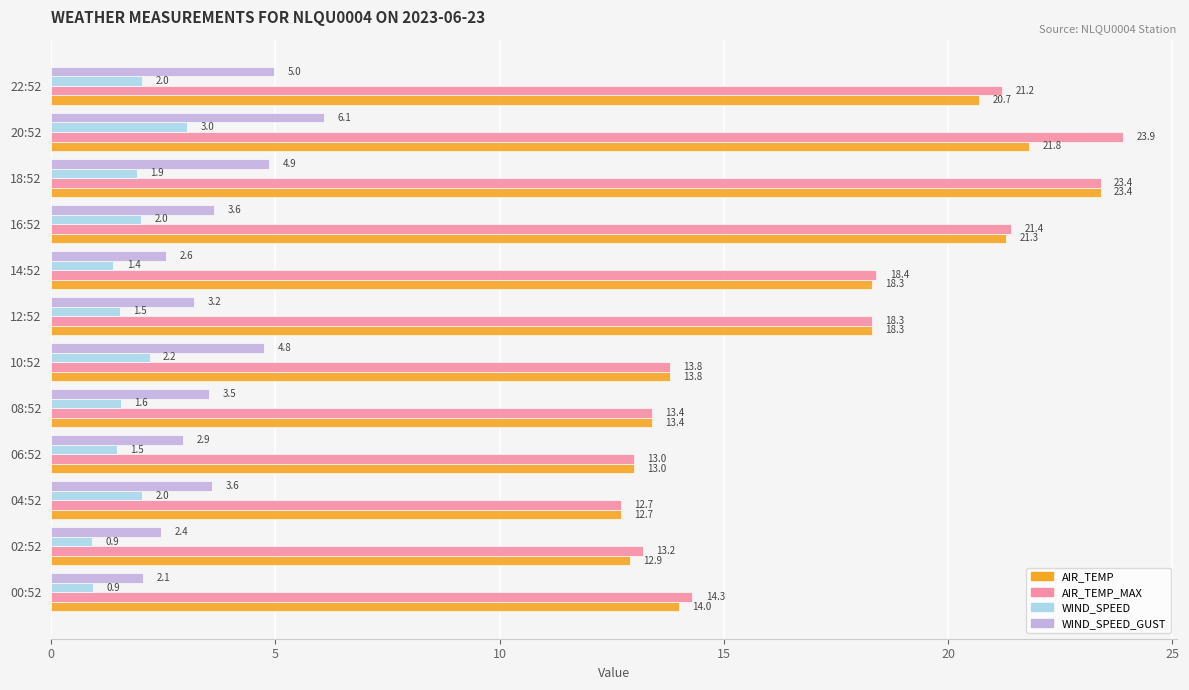

What is the average value of the AIR_TEMP series?

17.0